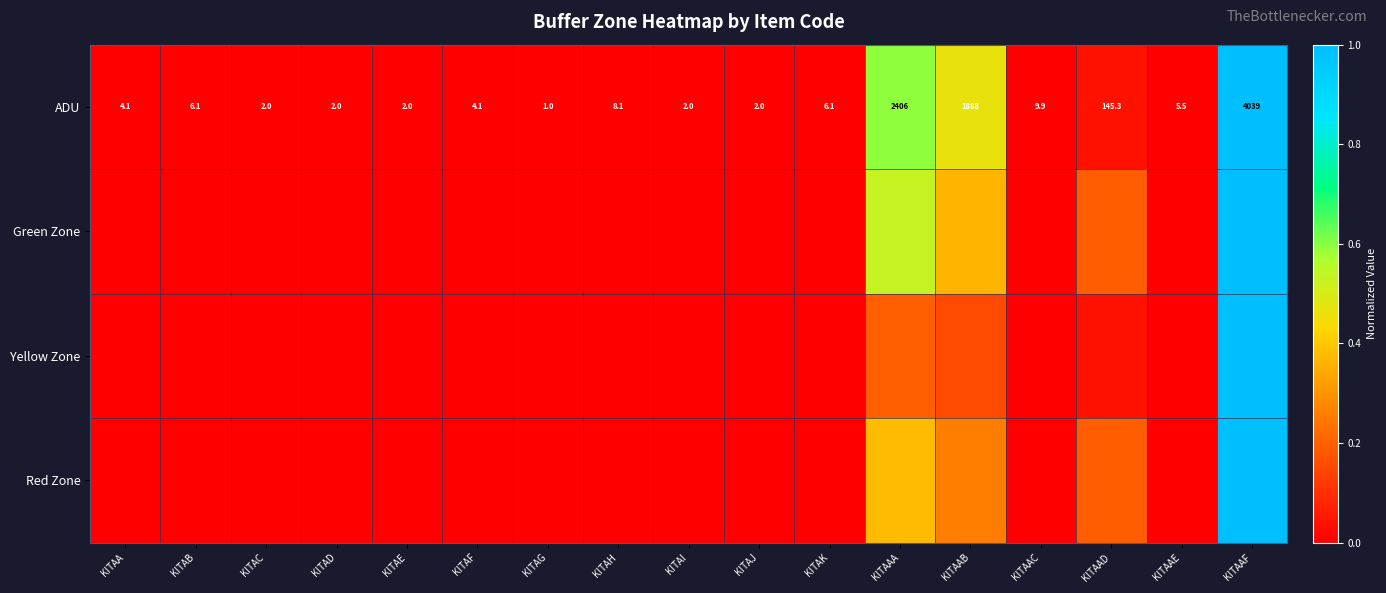

At which label does ADU reach its peak?

KITAAF